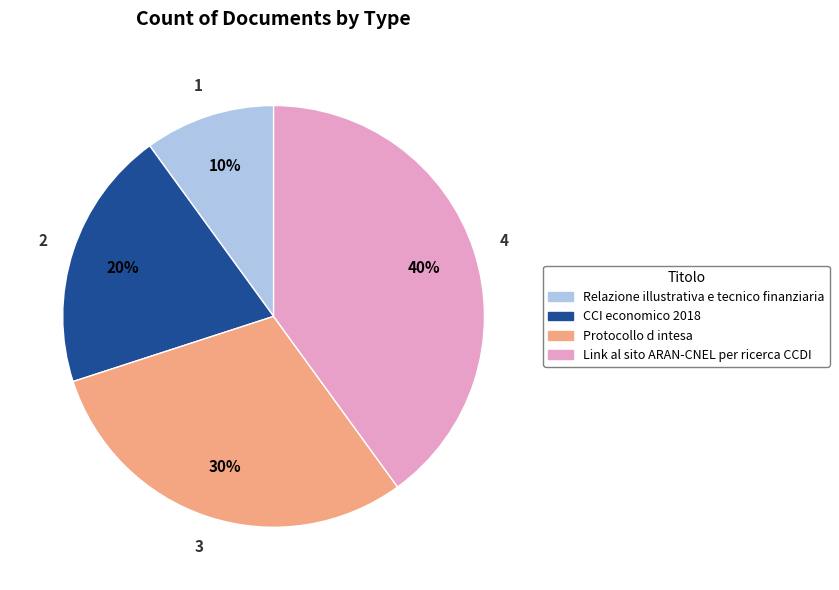

What is the smallest slice in the pie chart?

Relazione illustrativa e tecnico finanziaria